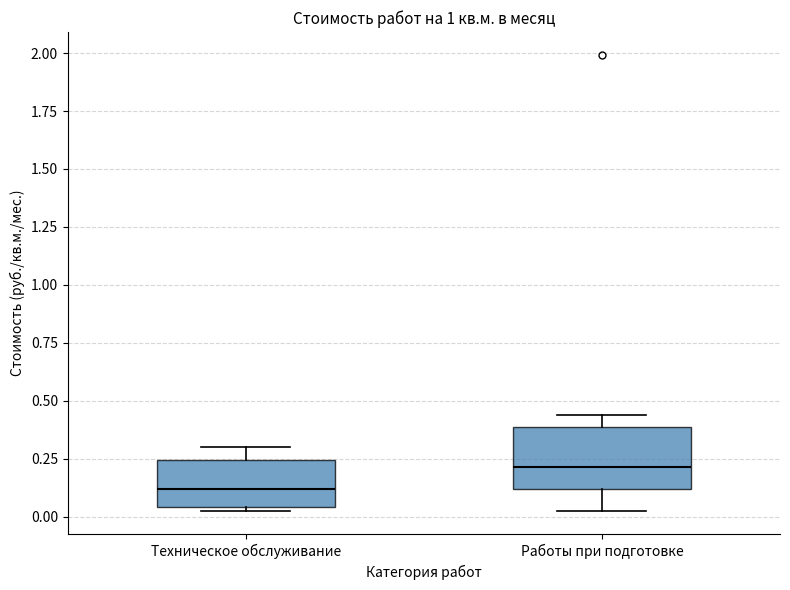

Reading left to right, read every box against the y-axis: the position of its median line, the range the box covers, and the ends of its whiskers. The values are not printed on the chart, so give them approximately, as read against the axis.

Техническое обслуживание: median 0.10, box 0.05 to 0.25, whiskers 0.00 to 0.30
Работы при подготовке: median 0.20, box 0.10 to 0.40, whiskers 0.05 to 0.45